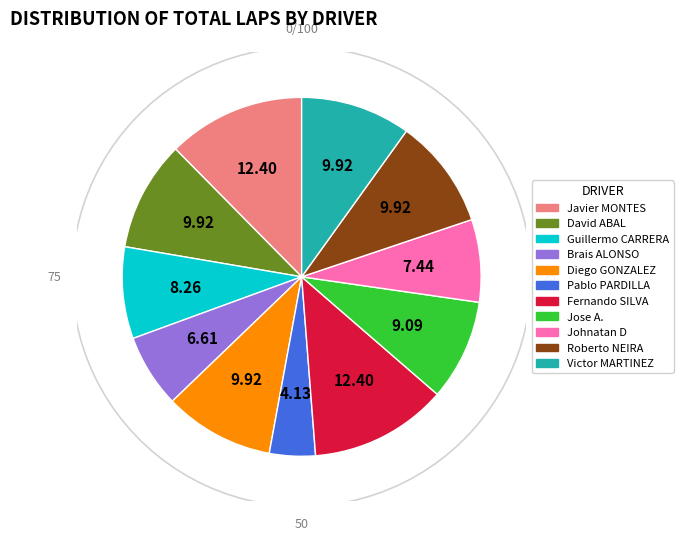

What is the change in value from Johnatan D ALESIO FERNANDEZ to Roberto NEIRA CONDE?

+3